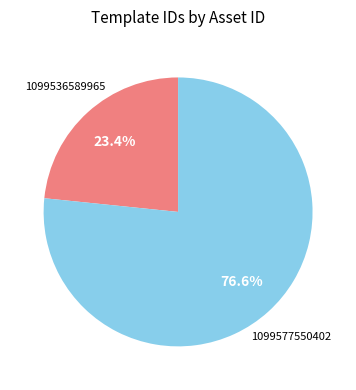

What is the majority slice?

1099577550402